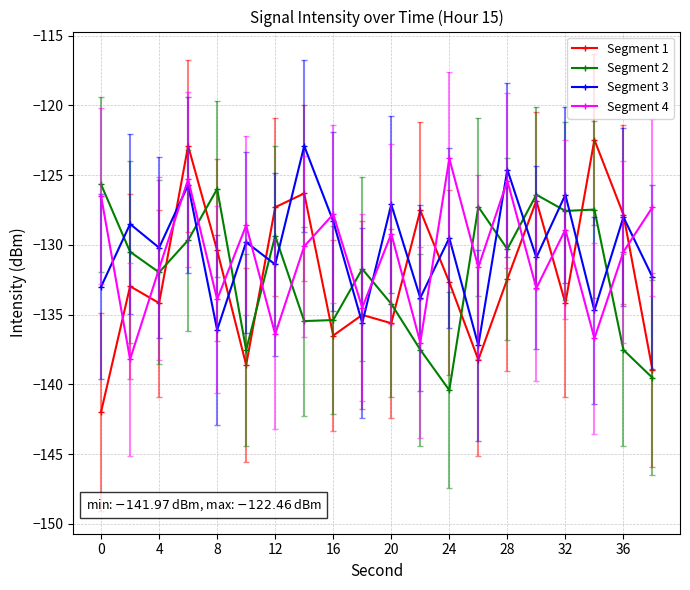

Which series has the widest spread of values?

Segment 1